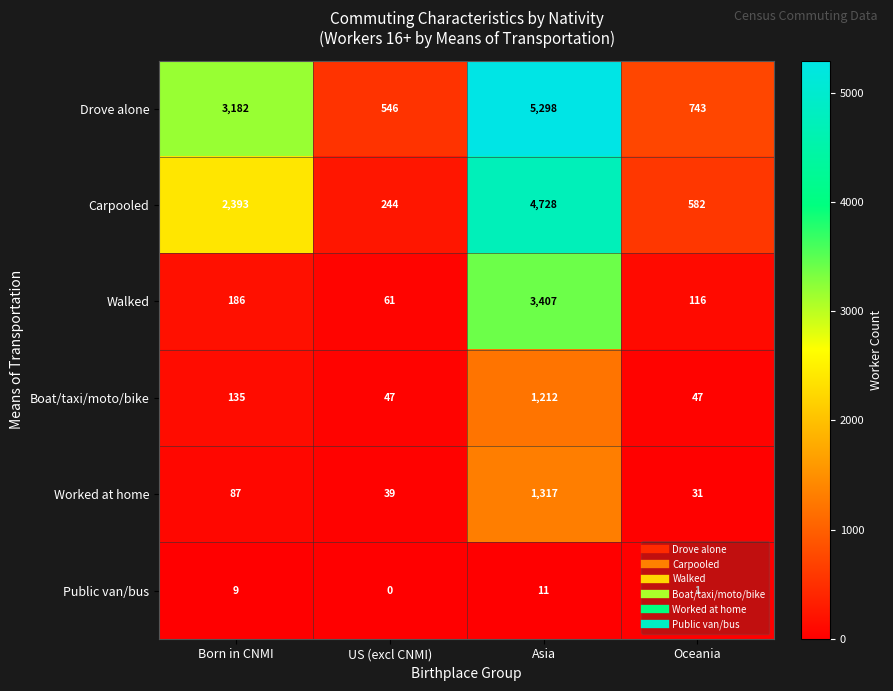

How many categories are shown in the chart?

4